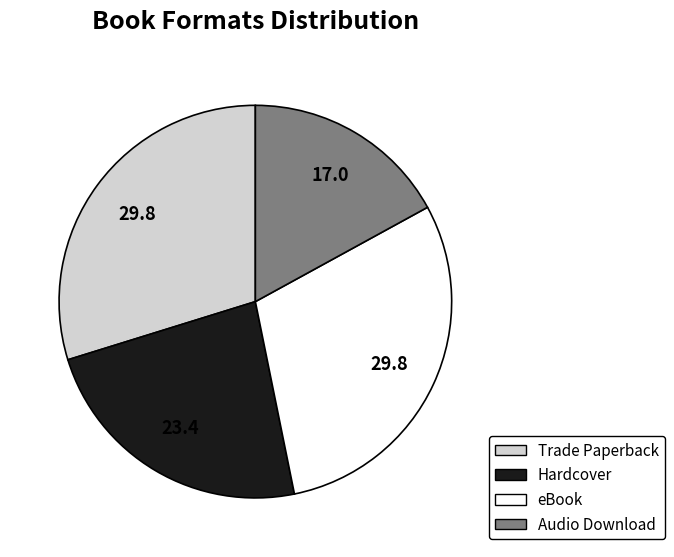

Do eBook and Trade Paperback together represent more than half of the pie?

Yes